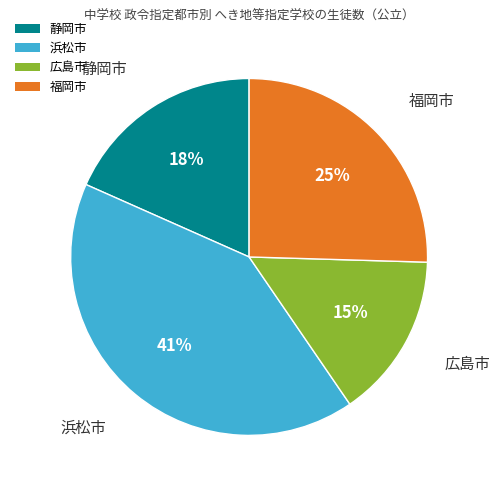

True or false: 福岡市 accounts for 25% of the total.

True